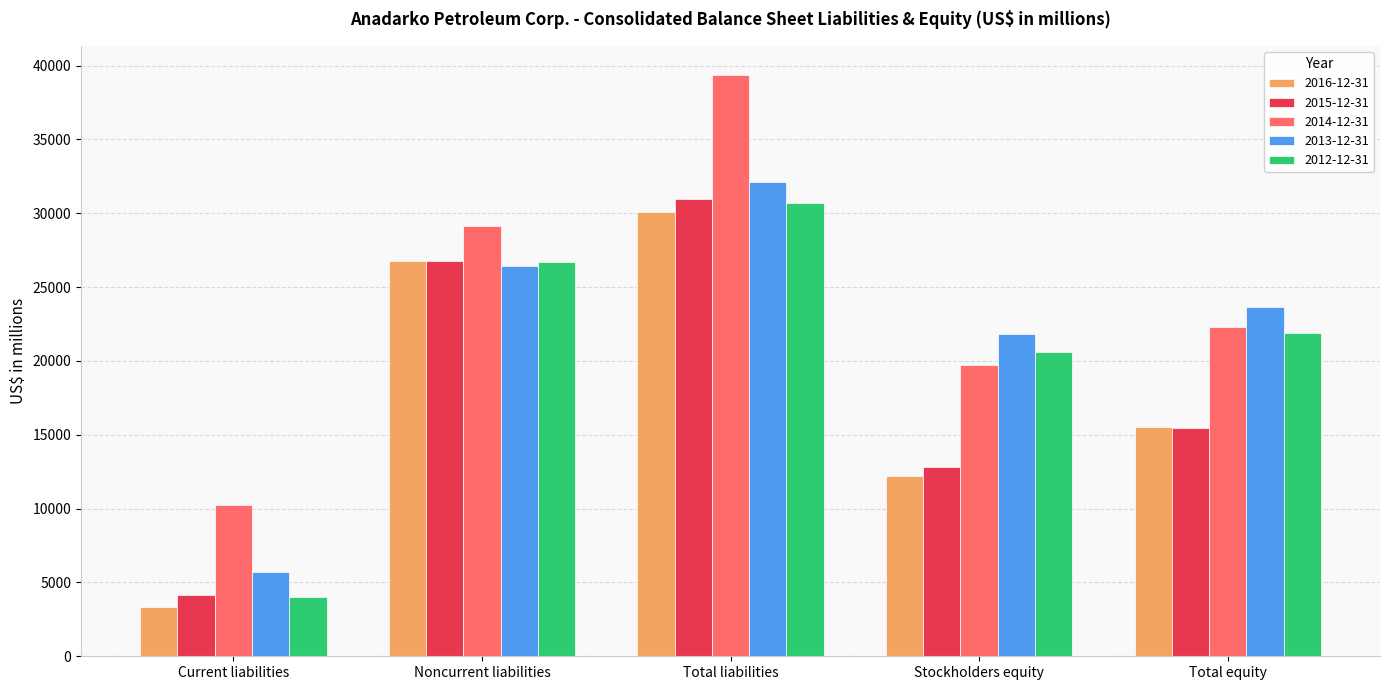

What is the difference between the 2015-12-31 values at Stockholders equity and Total liabilities?

18138